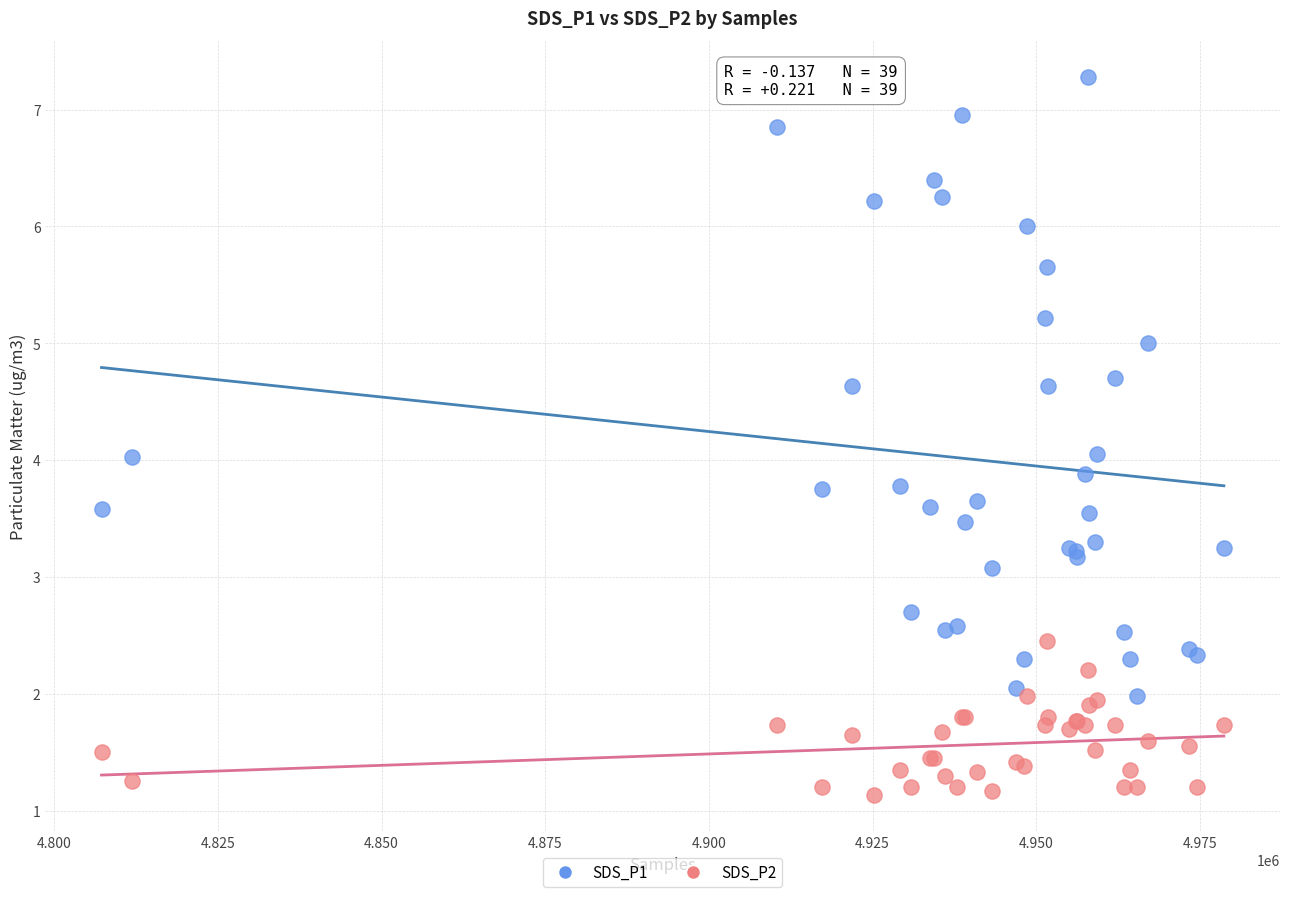

Which series has the widest spread of Y values?

SDS_P1